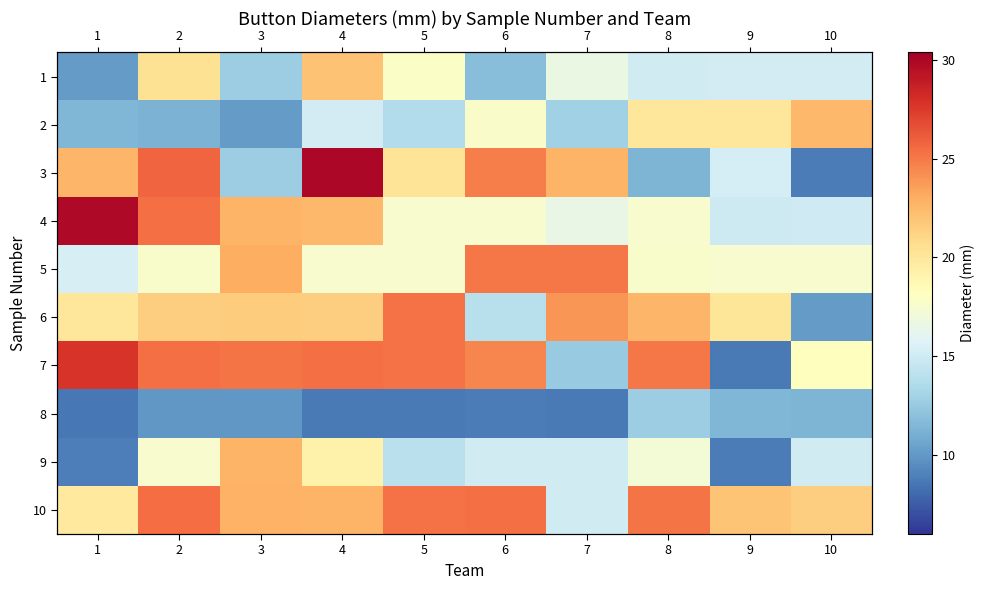

List the labels in order of 9 value, smallest first.

9, 1, 5, 7, 10, 6, 8, 2, 4, 3